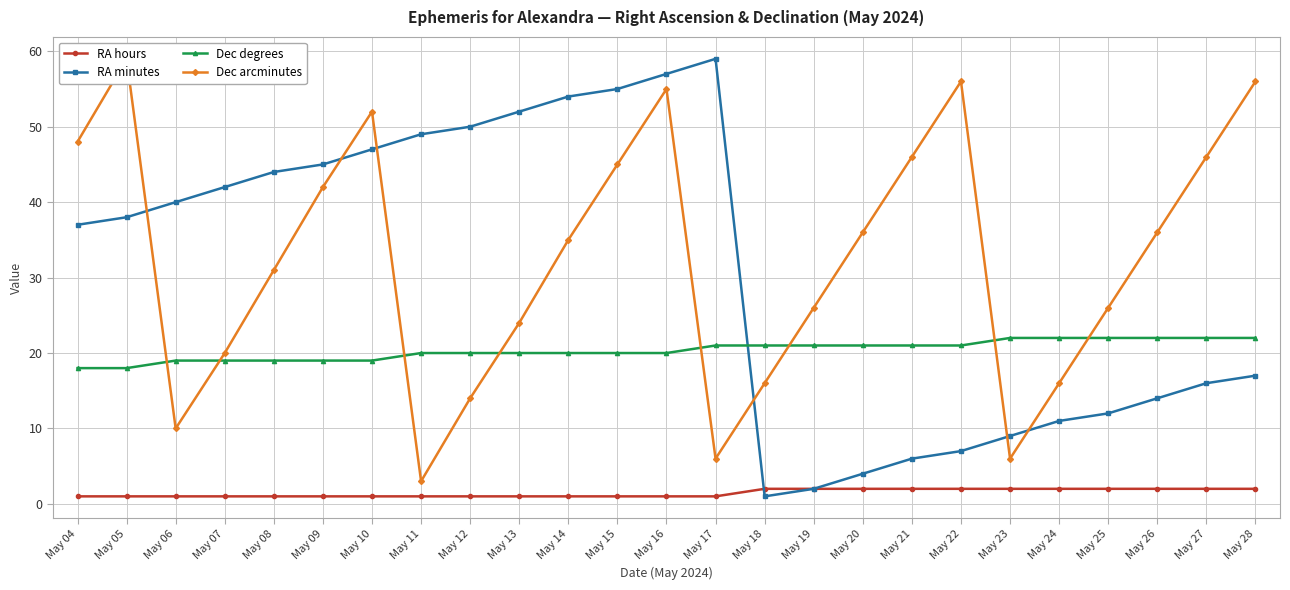

True or false: Dec degrees and Dec arcminutes intersect in this chart.

True